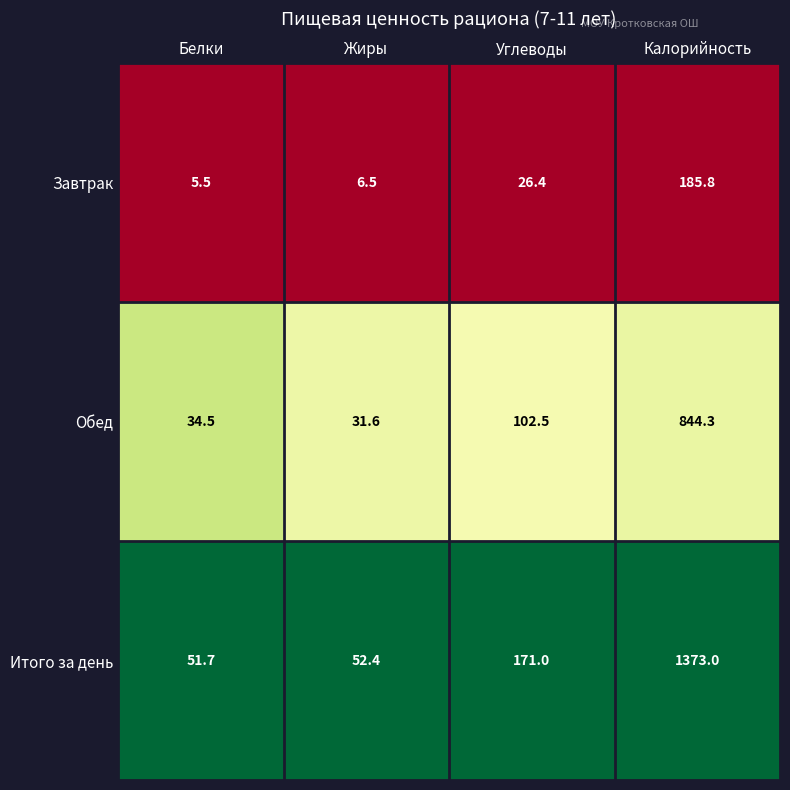

At which label does Завтрак reach its peak?

Калорийность